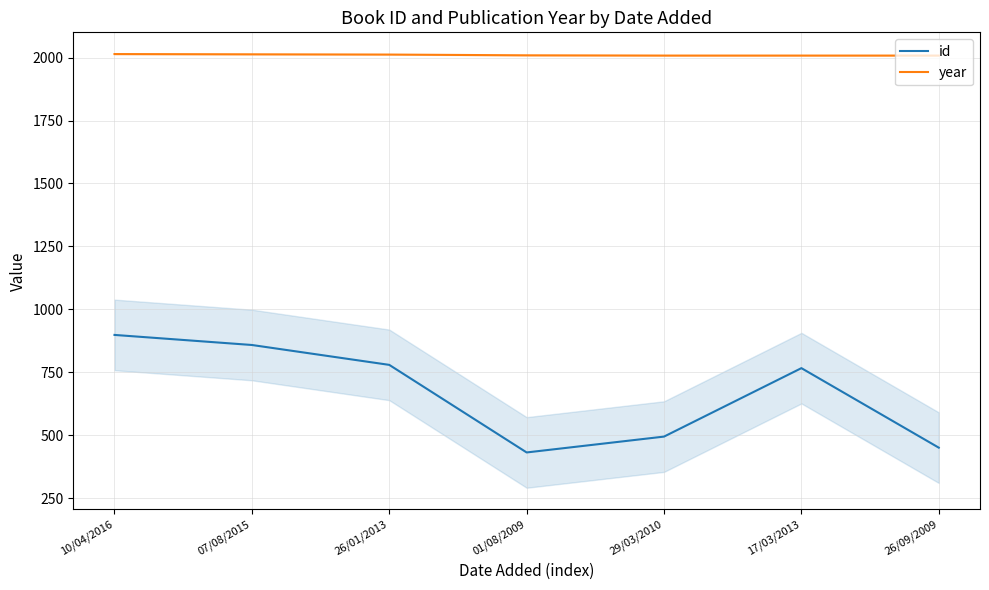

How many data points in id are above 766?

3